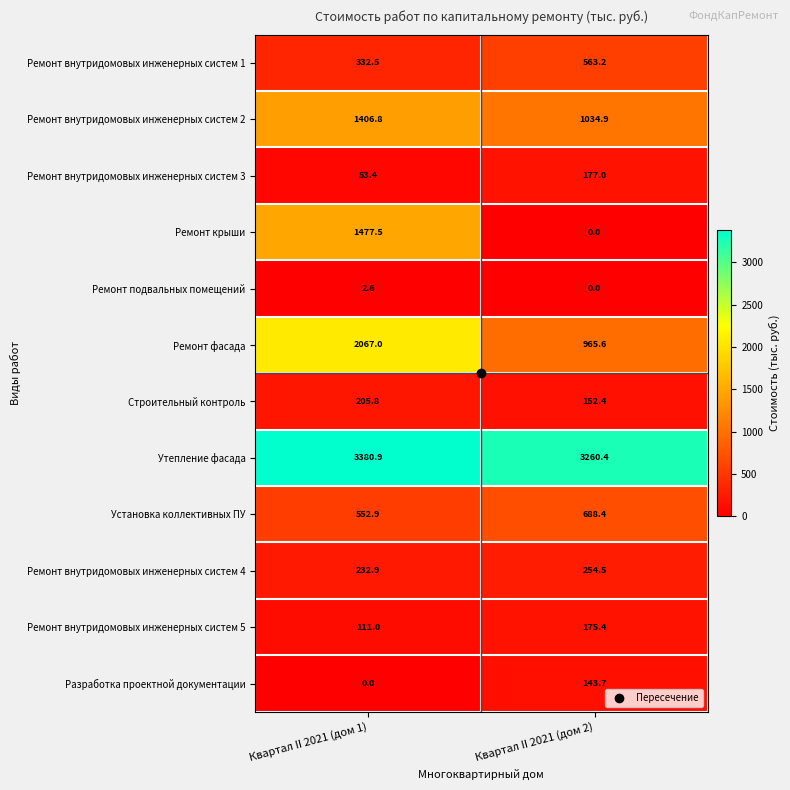

Where does the Утепление фасада series first go above 3380?

Квартал II 2021 (дом 1)